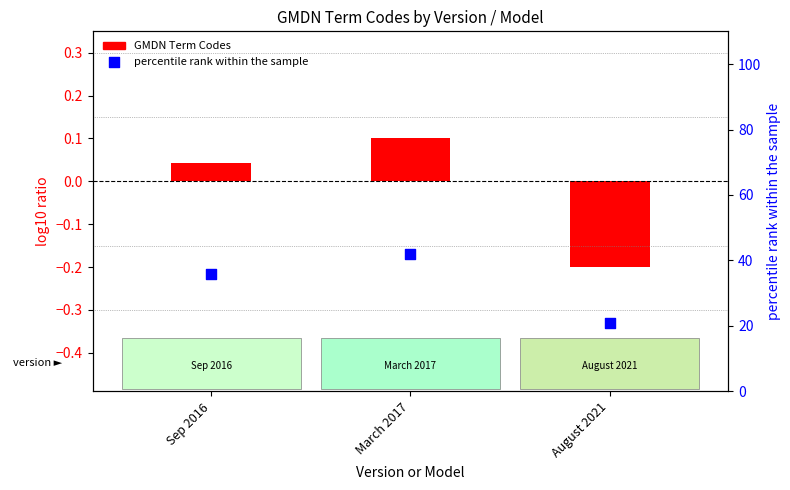

Between March 2017 and August 2021, which is larger?

March 2017